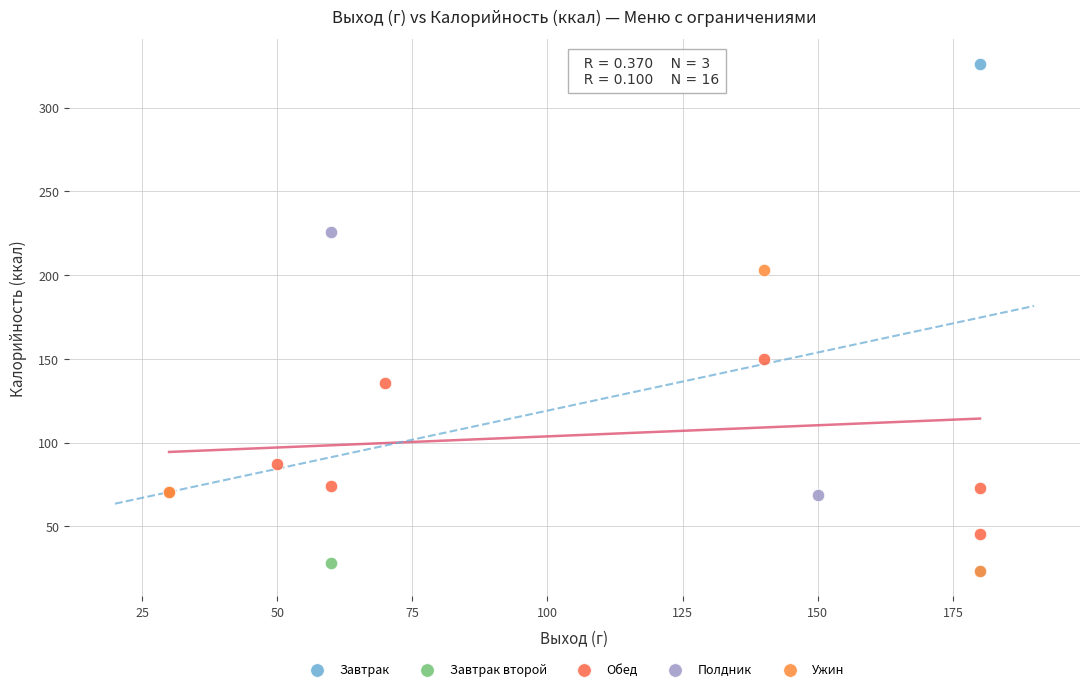

Which series contains the highest Y value?

Завтрак